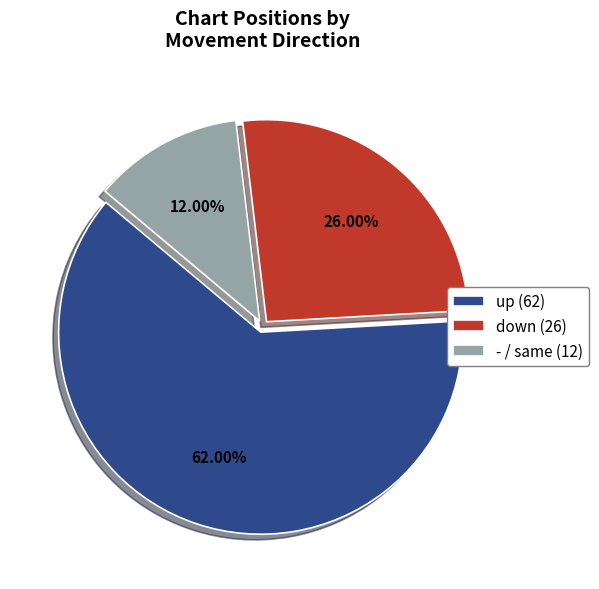

What is the largest slice in the pie chart?

up